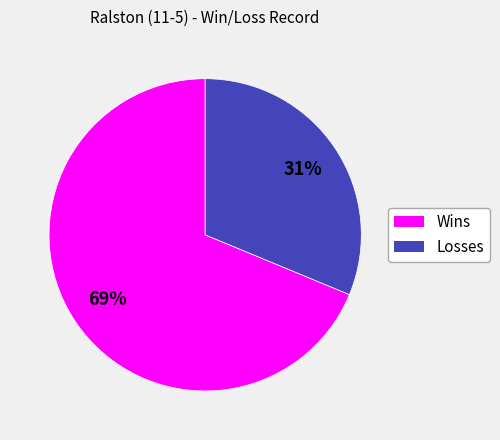

Is it true that Wins is 69% of the pie?

True